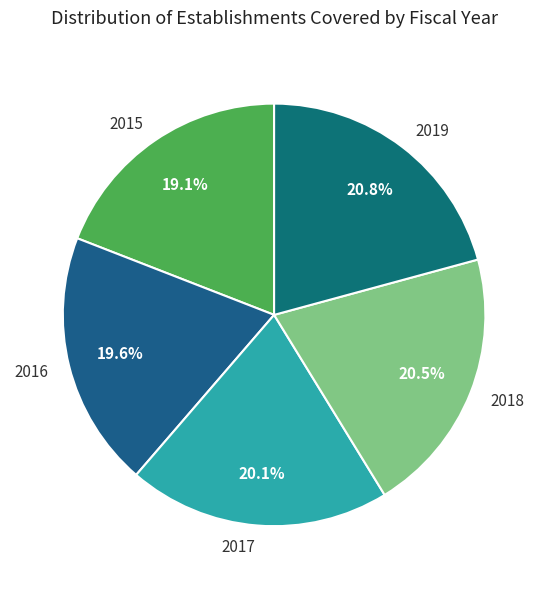

Is it true that 2016 is 26% of the pie?

False